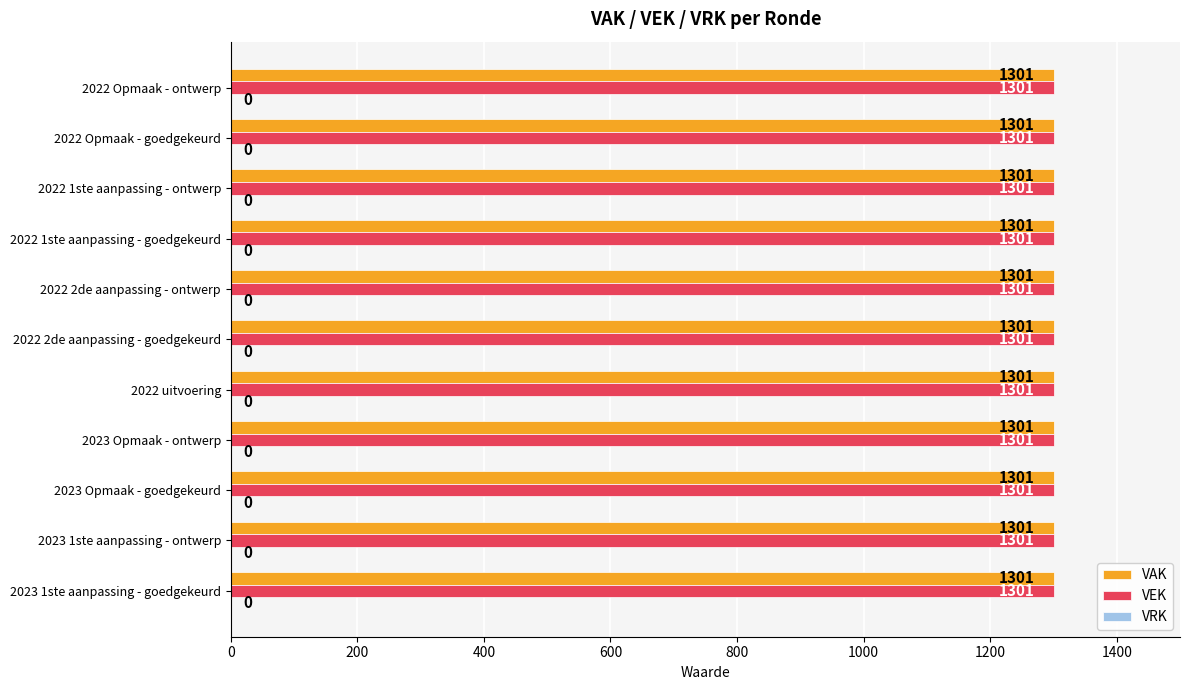

How many bars are there in total?

33